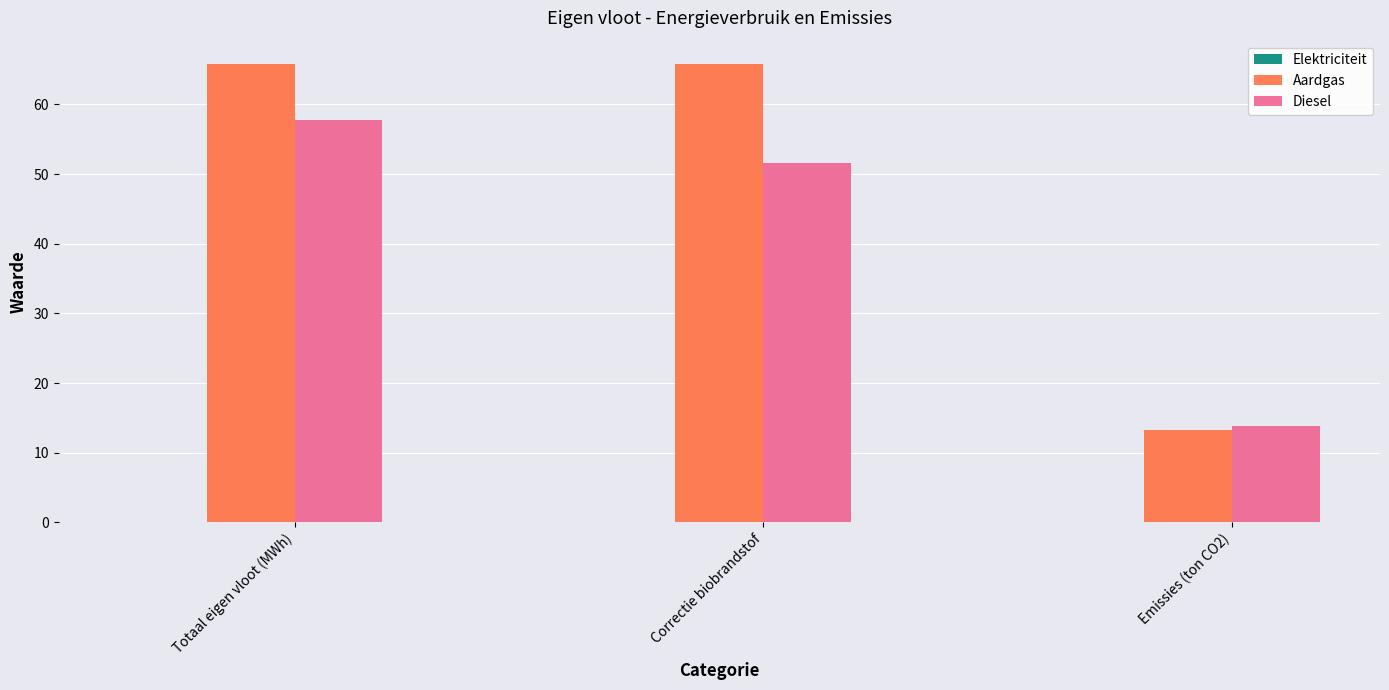

The value of Aardgas at Totaal eigen vloot (MWh) is 65.9. True or false?

True